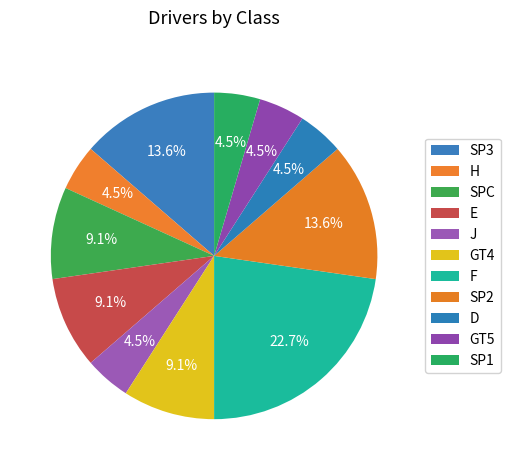

Which slice is the smallest?

H